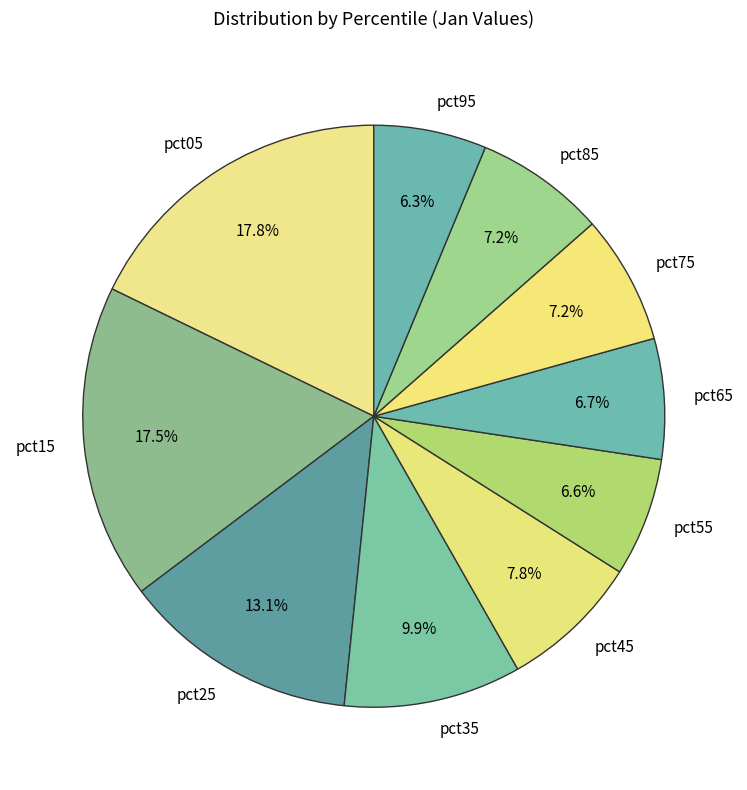

Approximately how many times larger is the value at pct35 compared to pct15?

0.6